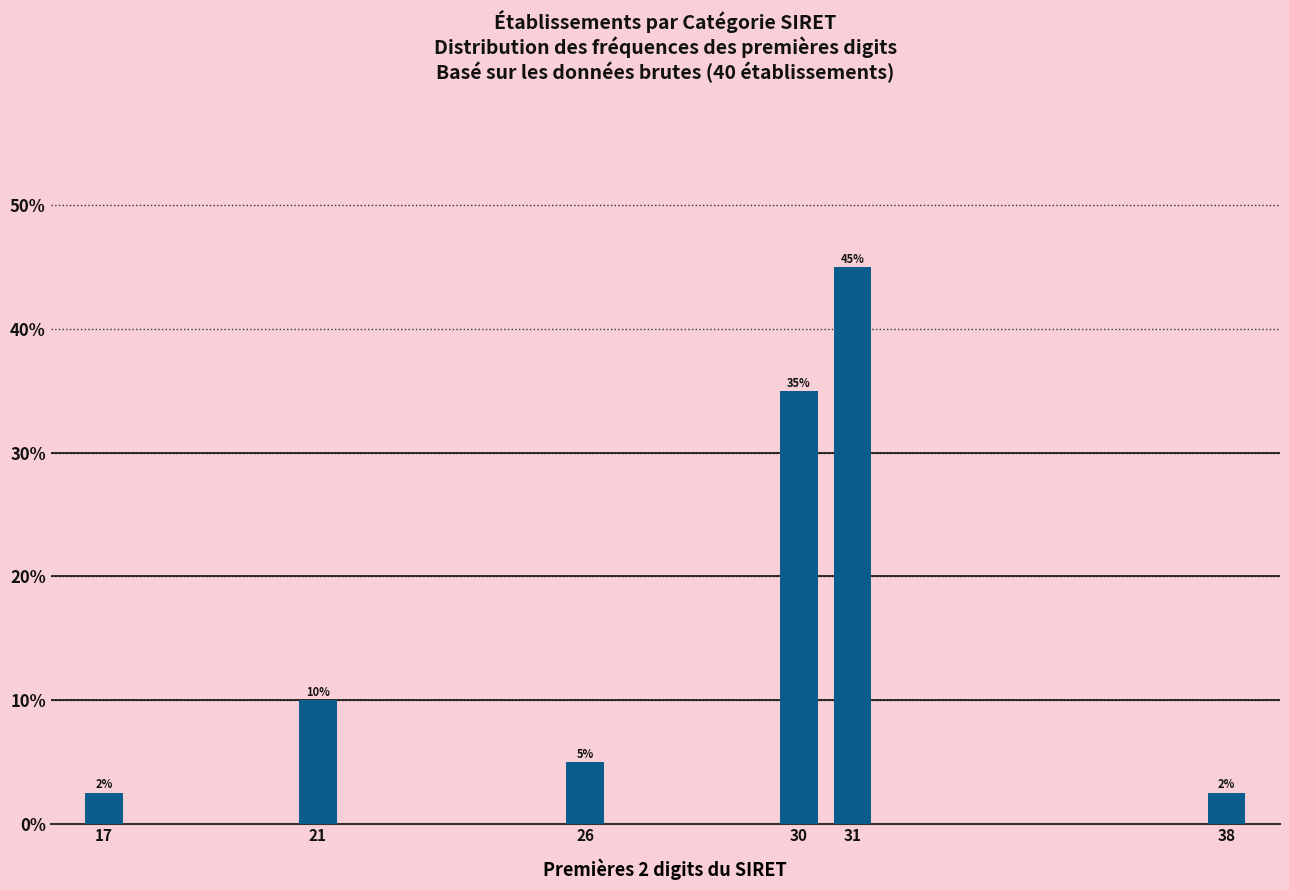

Approximately how many times larger is the value at 30 compared to 21?

3.5